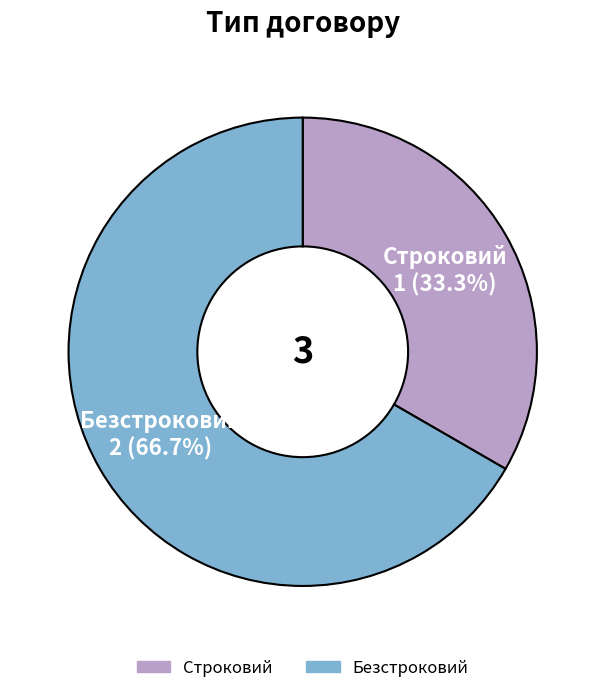

Does any single category account for the majority?

Yes